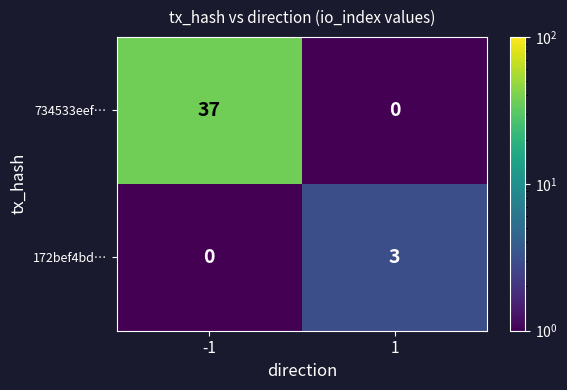

Rank the series by their average value, from highest to lowest.

734533eef…, 172bef4bd…